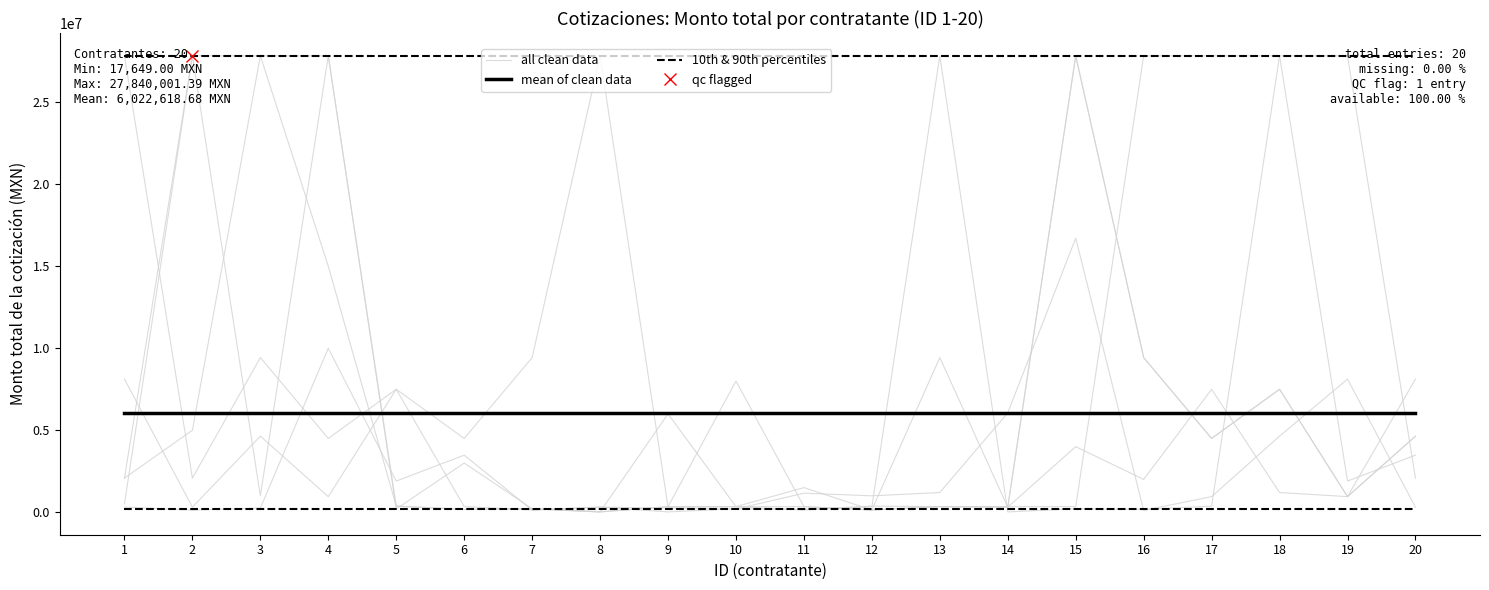

Reading right to left, extract all data points from this chart.

all clean data: 20=4640000.0	19=950000.0	18=7500000.0	17=4500000.0	16=9432000.0	15=27840001.4	14=311004.0	13=340347.8	12=137068.9	11=340347.8	10=8000000.0	9=340347.8	8=17649.0	7=211788.0	6=170173.9	5=372456.0	4=15000000.0	3=27840001.4	2=5000000.0	1=2080195.5
mean of clean data: 20=6022618.7	19=6022618.7	18=6022618.7	17=6022618.7	16=6022618.7	15=6022618.7	14=6022618.7	13=6022618.7	12=6022618.7	11=6022618.7	10=6022618.7	9=6022618.7	8=6022618.7	7=6022618.7	6=6022618.7	5=6022618.7	4=6022618.7	3=6022618.7	2=6022618.7	1=6022618.7
10th & 90th percentiles: 20=170173.9	19=170173.9	18=170173.9	17=170173.9	16=170173.9	15=170173.9	14=170173.9	13=170173.9	12=170173.9	11=170173.9	10=170173.9	9=170173.9	8=170173.9	7=170173.9	6=170173.9	5=170173.9	4=170173.9	3=170173.9	2=170173.9	1=170173.9